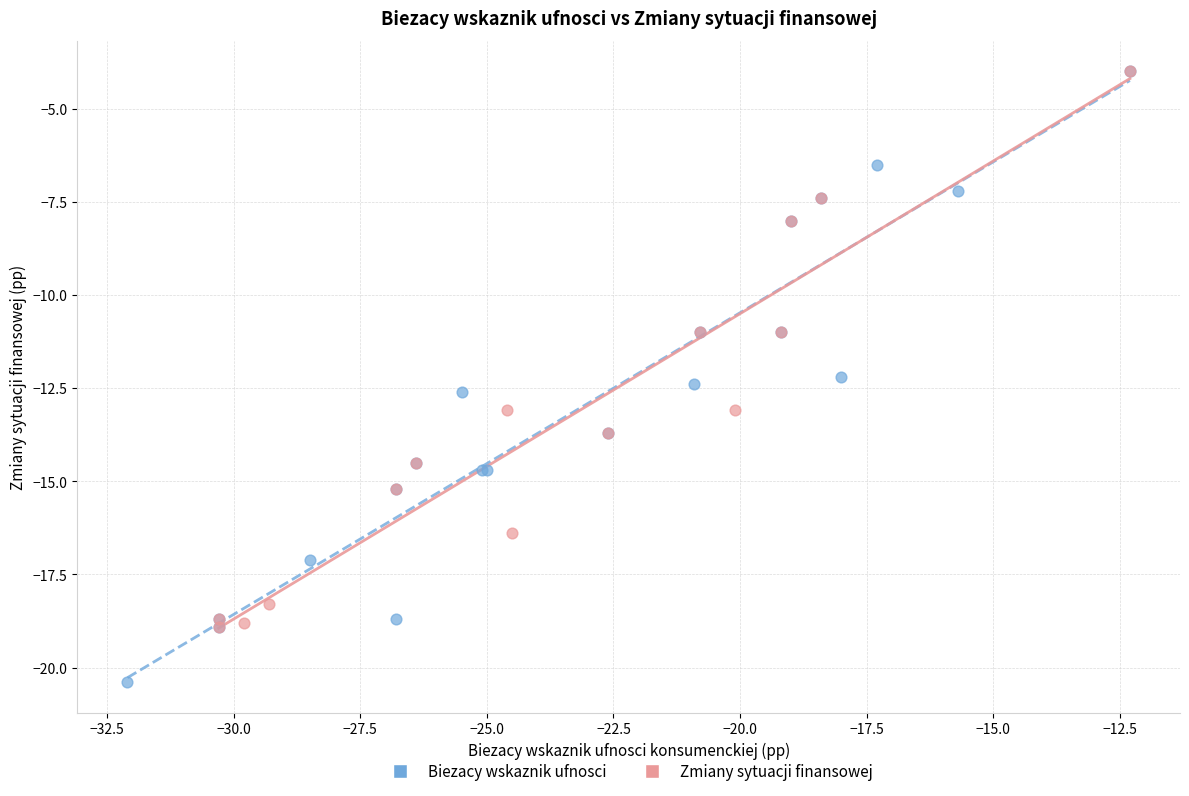

Which series reaches the minimum Y coordinate?

Biezacy wskaznik ufnosci